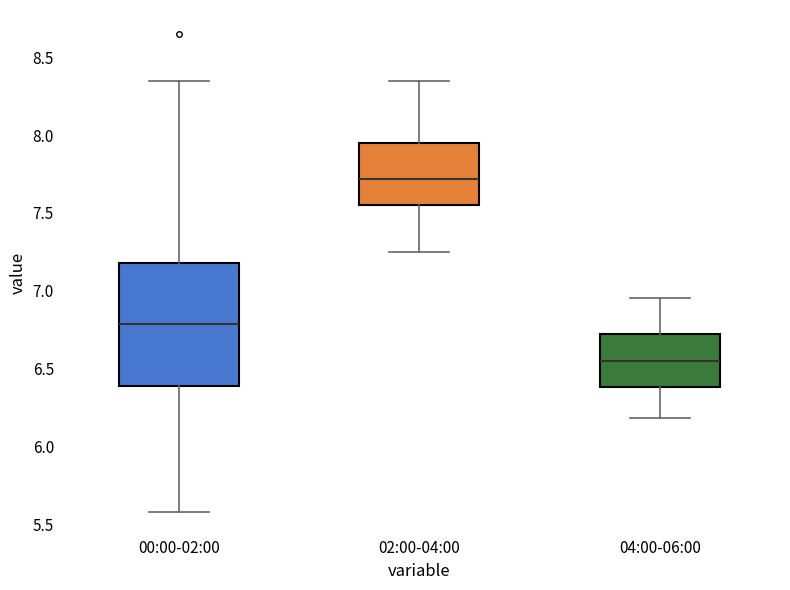

Reading left to right, read every box against the y-axis: the position of its median line, the range the box covers, and the ends of its whiskers. The values are not printed on the chart, so give them approximately, as read against the axis.

00:00-02:00: median 6.80, box 6.40 to 7.20, whiskers 5.60 to 8.35
02:00-04:00: median 7.70, box 7.55 to 7.95, whiskers 7.25 to 8.35
04:00-06:00: median 6.55, box 6.40 to 6.70, whiskers 6.20 to 6.95